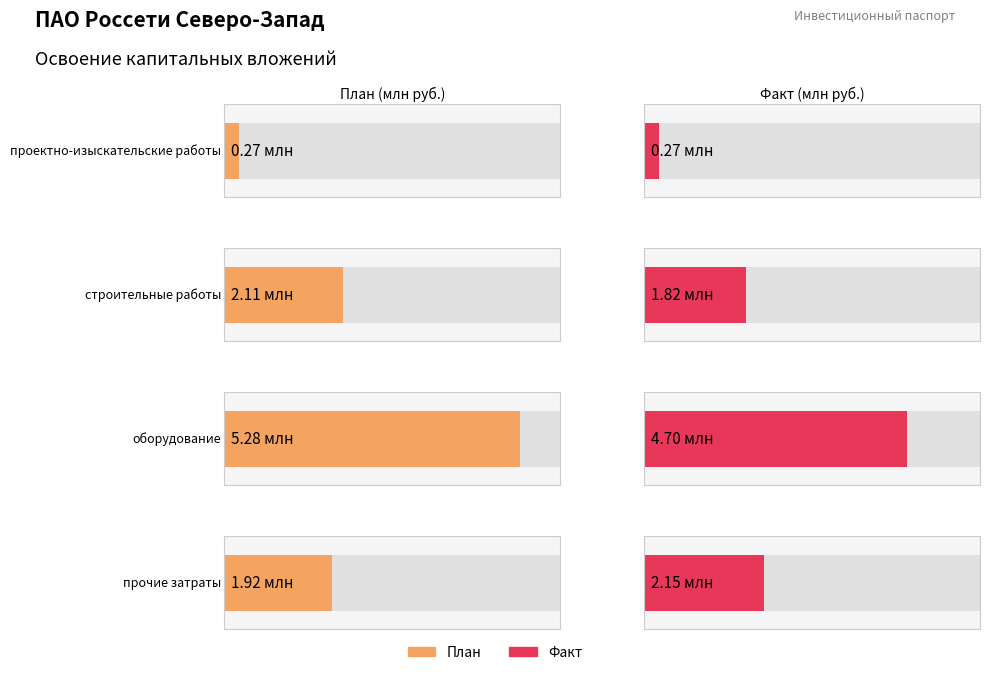

Does the chart contain any negative values?

No